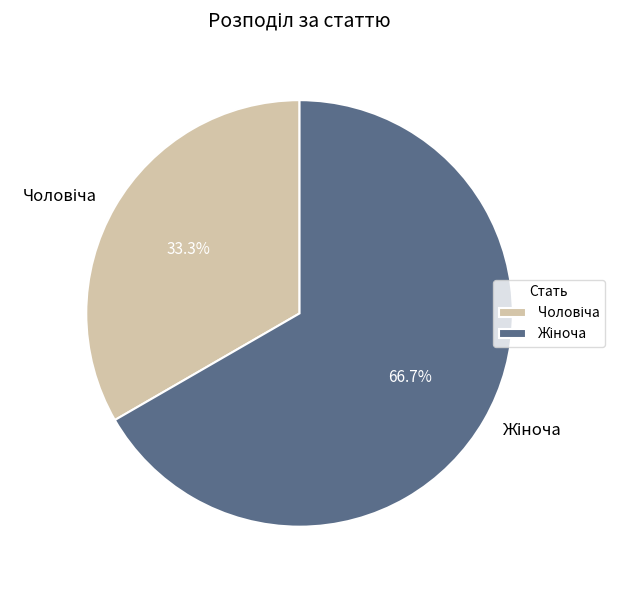

How many slices are in this pie chart?

2